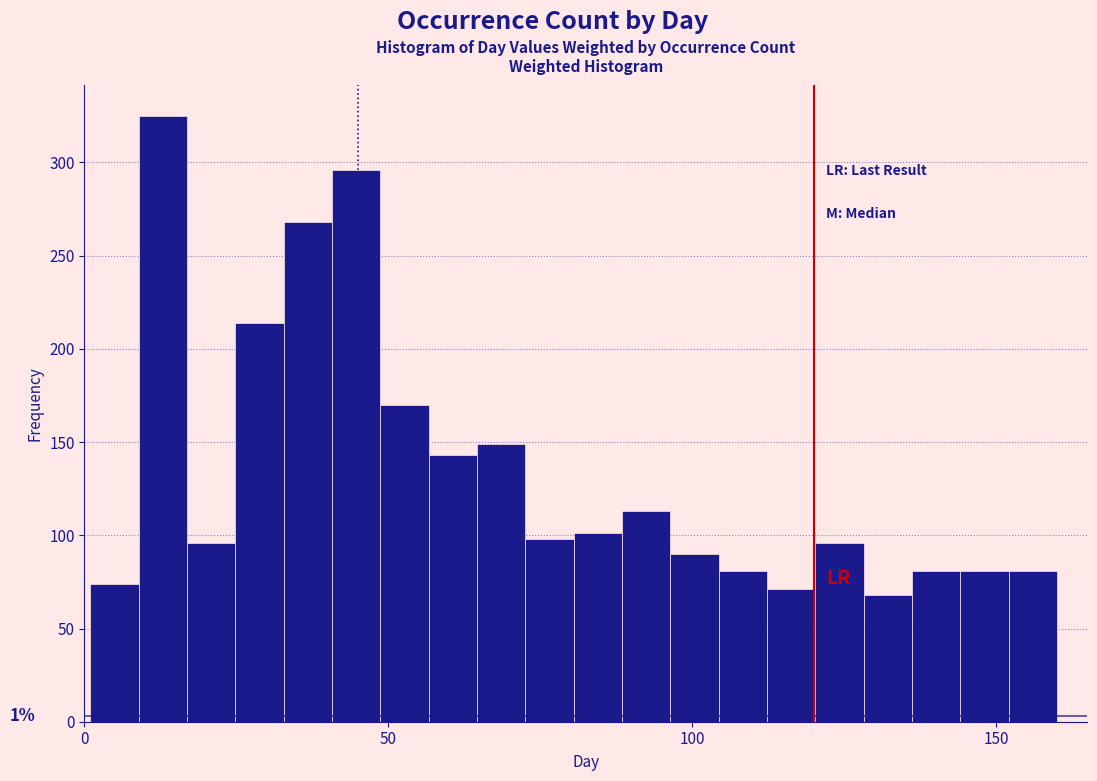

Around what value on the x-axis is the tallest bar? Give the approximate position of its centre, as read against the axis.

15